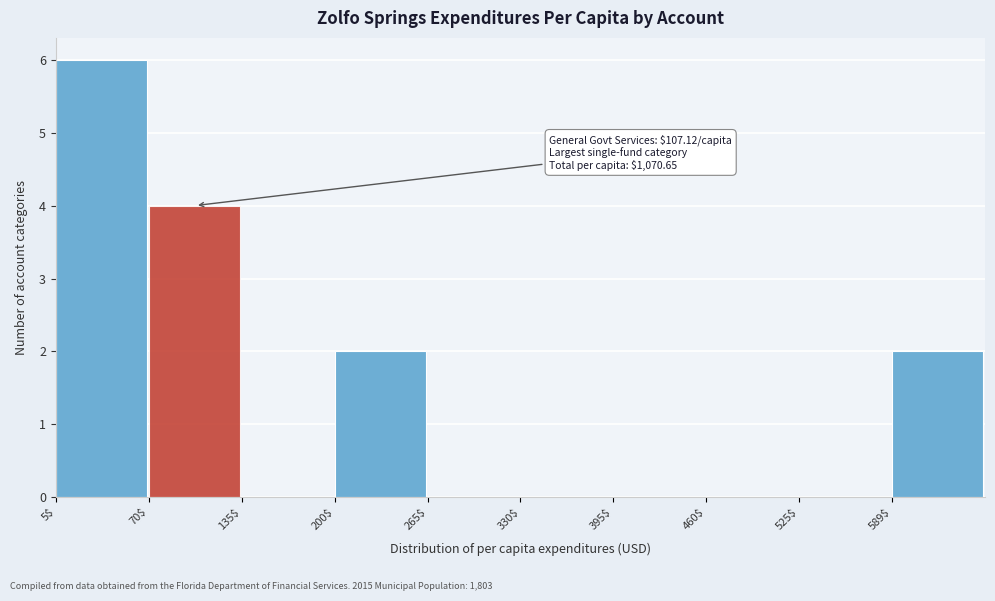

Over which range of the x-axis is the bar tallest?

10 to 70